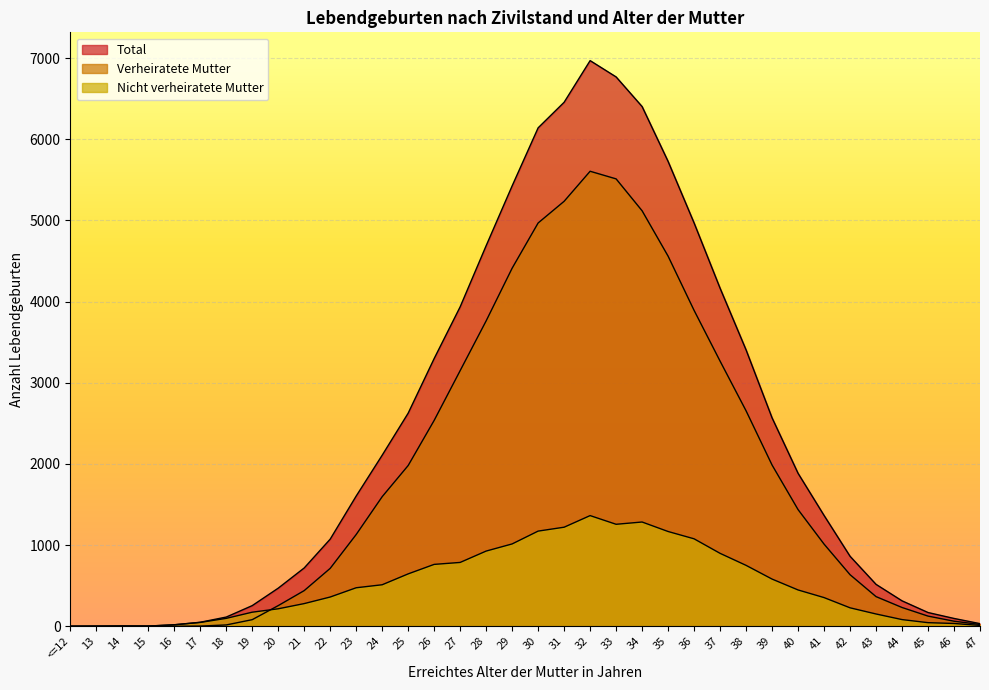

What is the total value across all series at 41?

2730